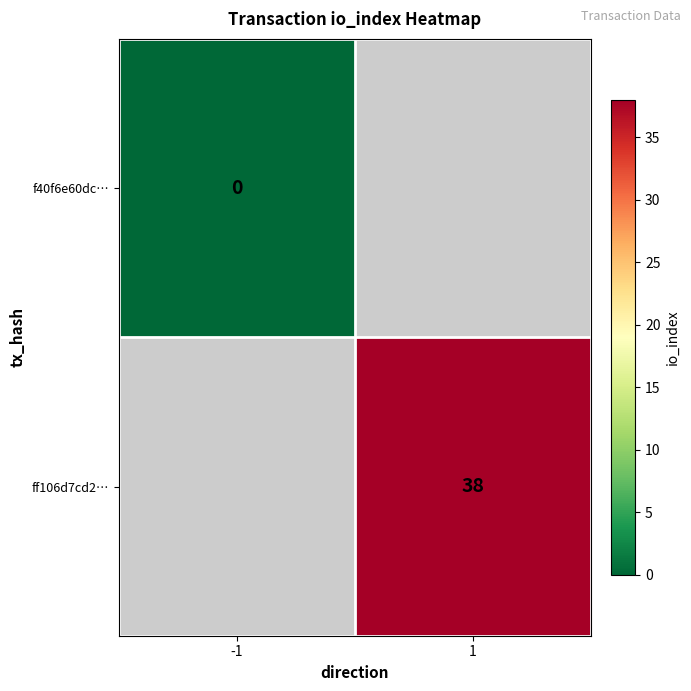

Is it true that ff106d7cd2… equals 38 at 1?

True